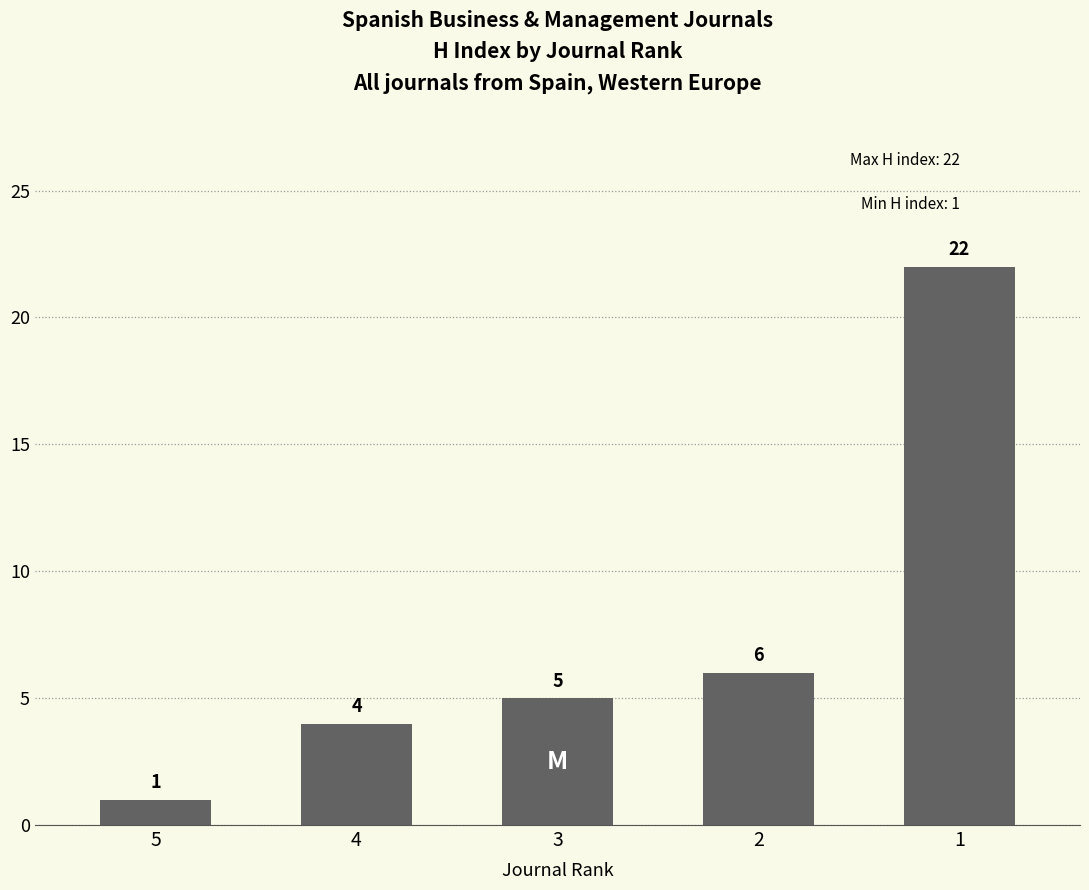

Is it true that the value at 2 is 6?

True